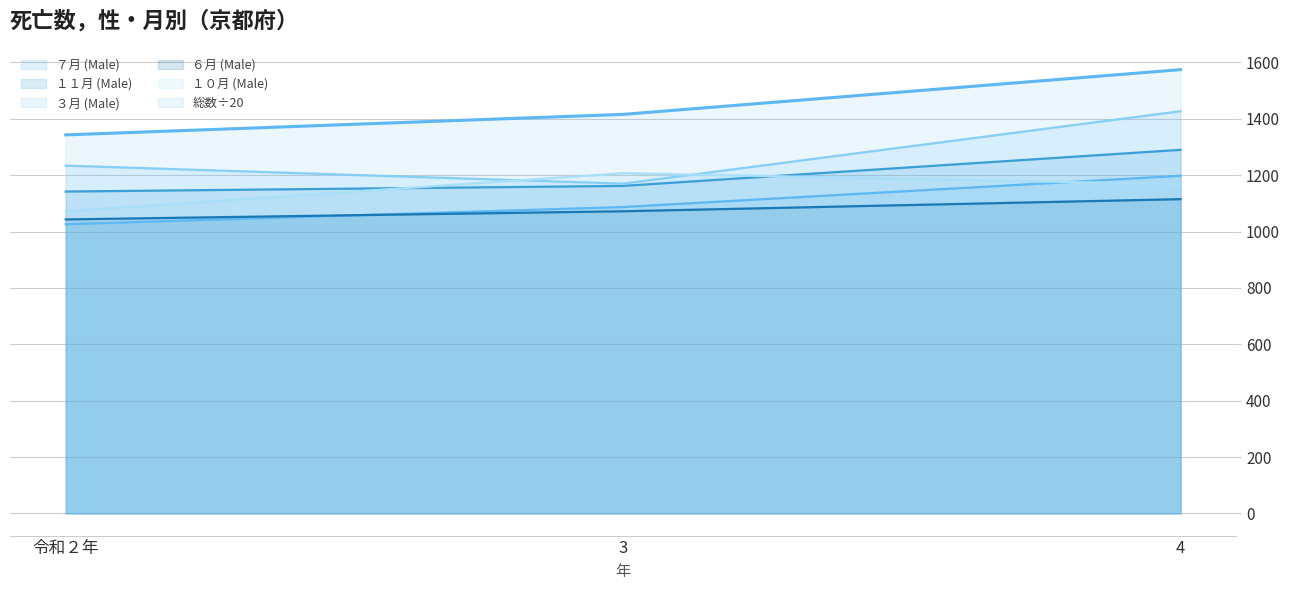

How many lines are shown in the chart?

6